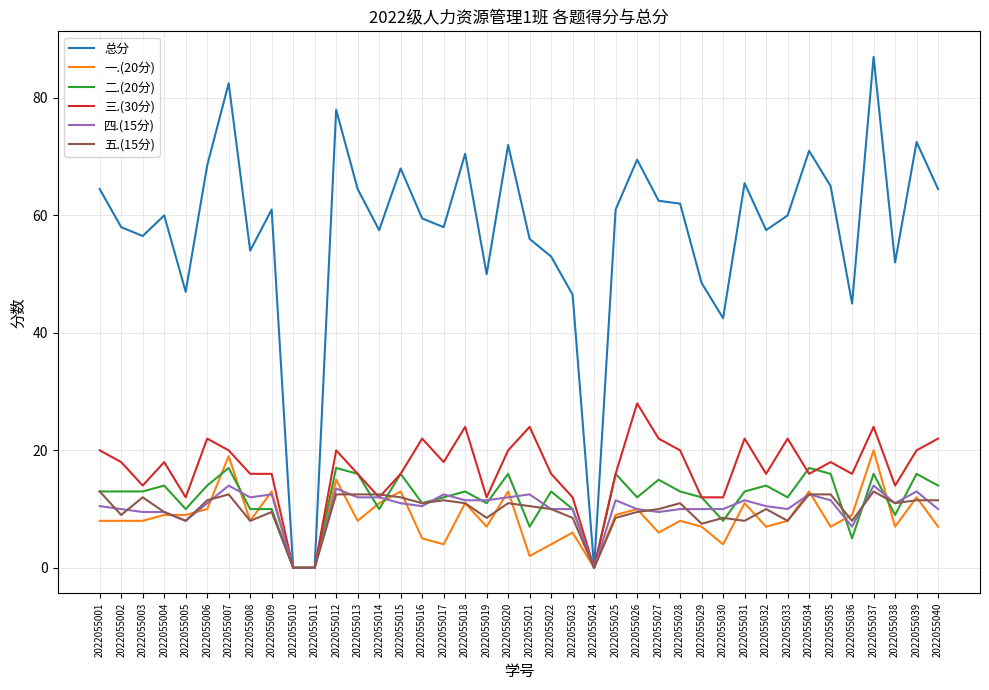

True or false: 一.(20分) has a value of 19.8 at 2022055020.

False